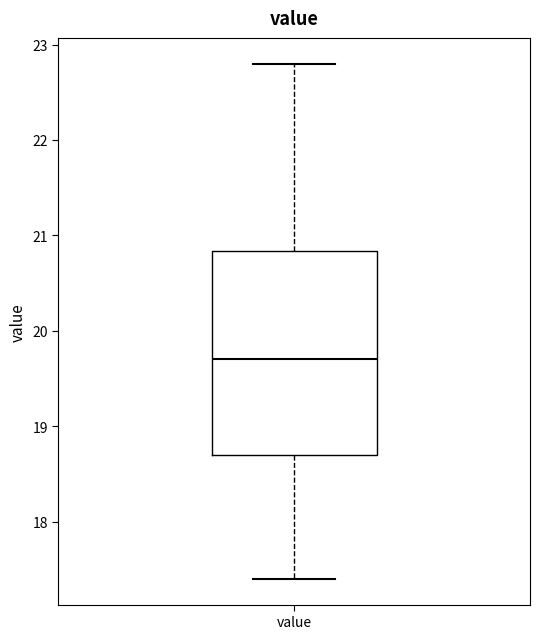

Transcribe this box plot: give where the median line is, the range the box spans, and where the two whiskers end, as read against the y-axis. The values are not printed on the chart, so give them approximately, as read against the axis.

median 19.7, box 18.7 to 20.8, whiskers 17.4 to 22.8